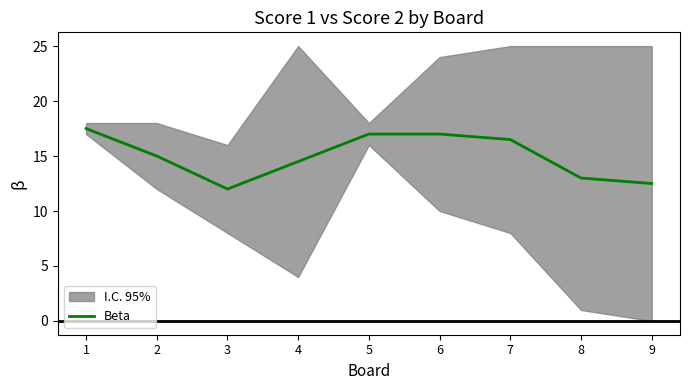

Is this an area chart (filled region under the line)?

No